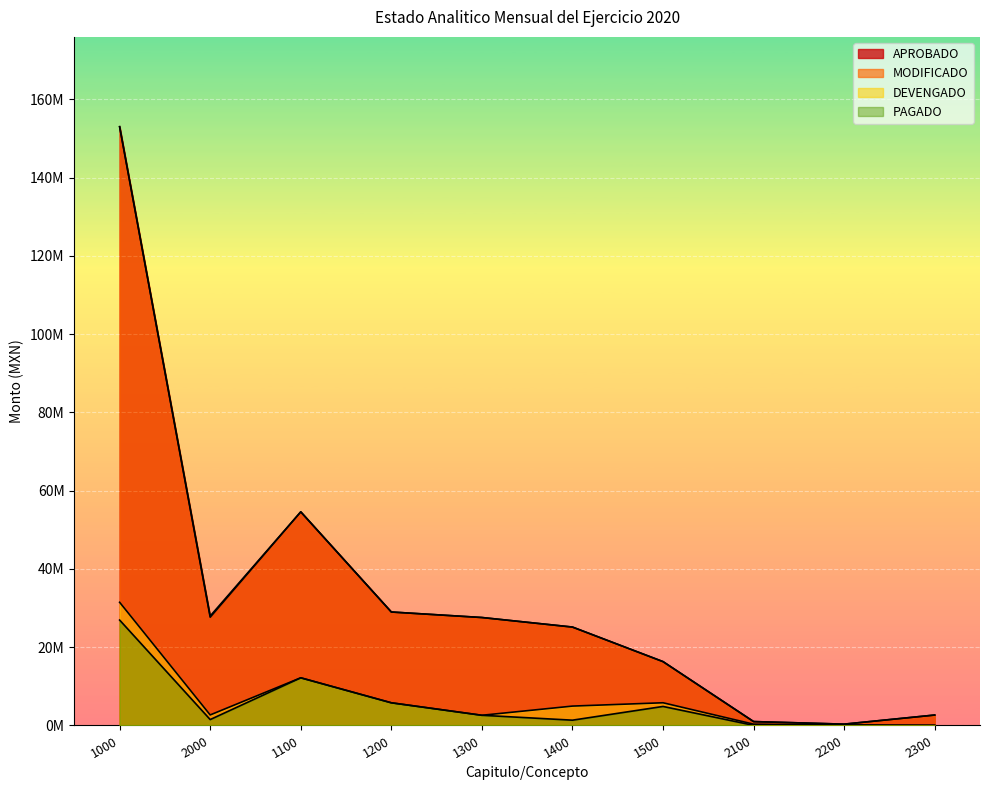

What is the difference between the maximum and second lowest values in the PAGADO series?

26909274.5